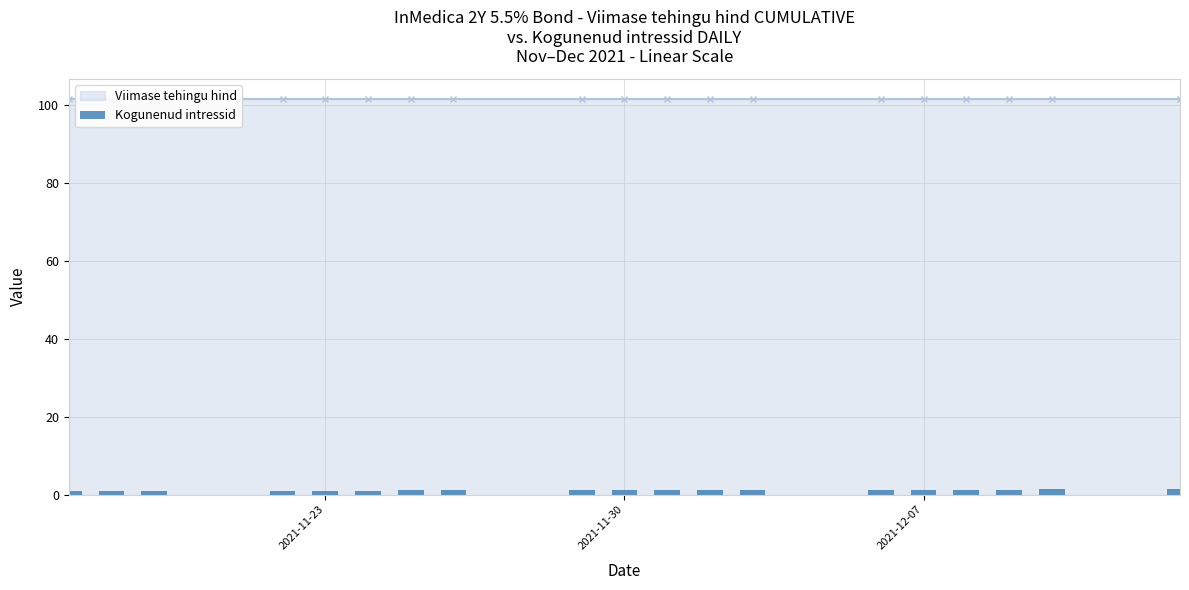

What is the average value?

1.2